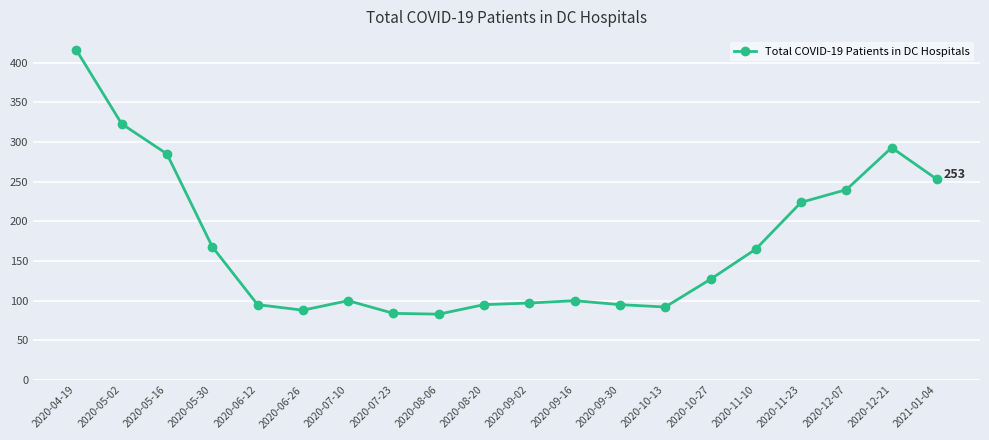

What is the label of the 9th point from the left?

2020-08-06